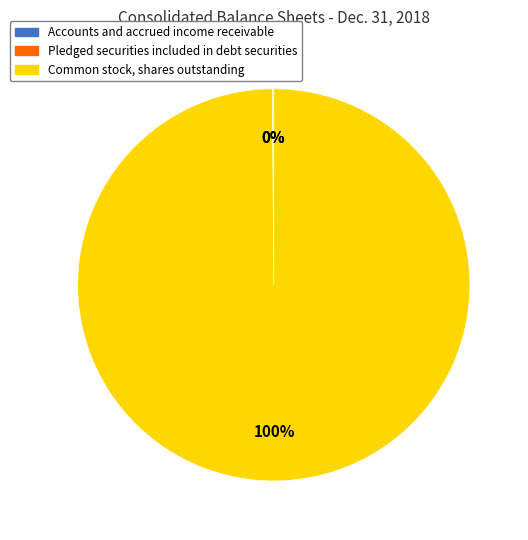

True or false: Common stock, shares outstanding accounts for 85% of the total.

False